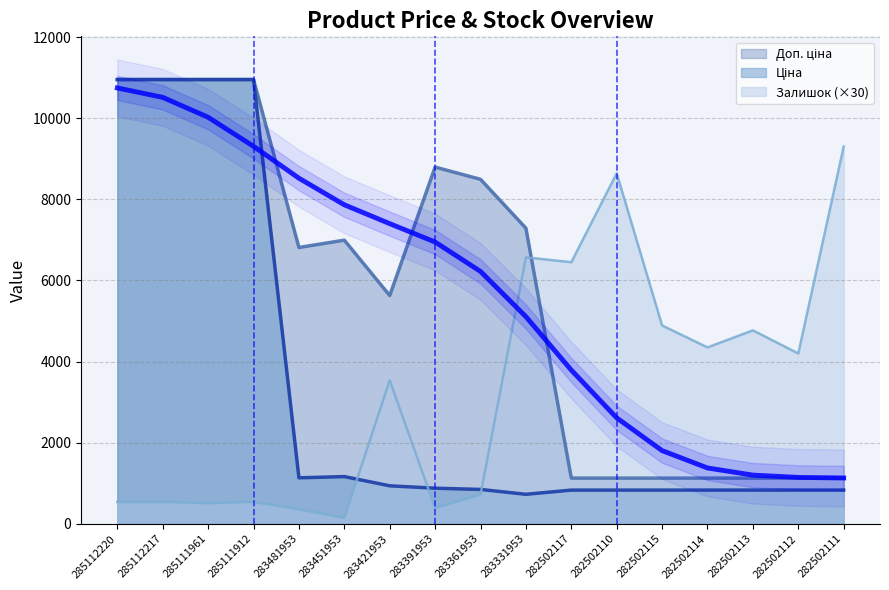

Is it true that Доп. ціна equals 9862.4 at 283451953?

False